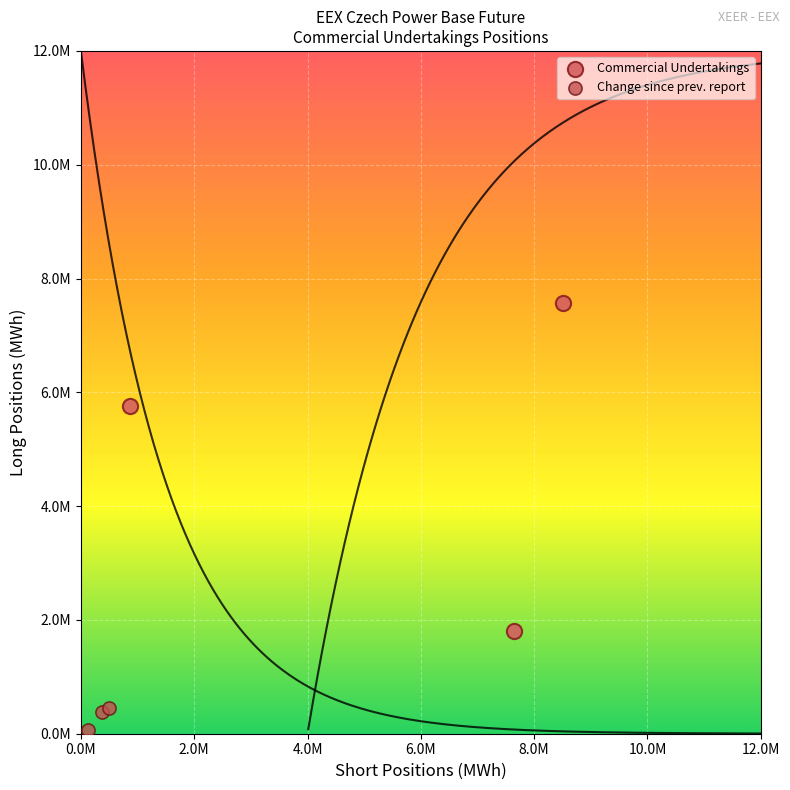

Which series reaches the maximum Y coordinate?

Commercial Undertakings